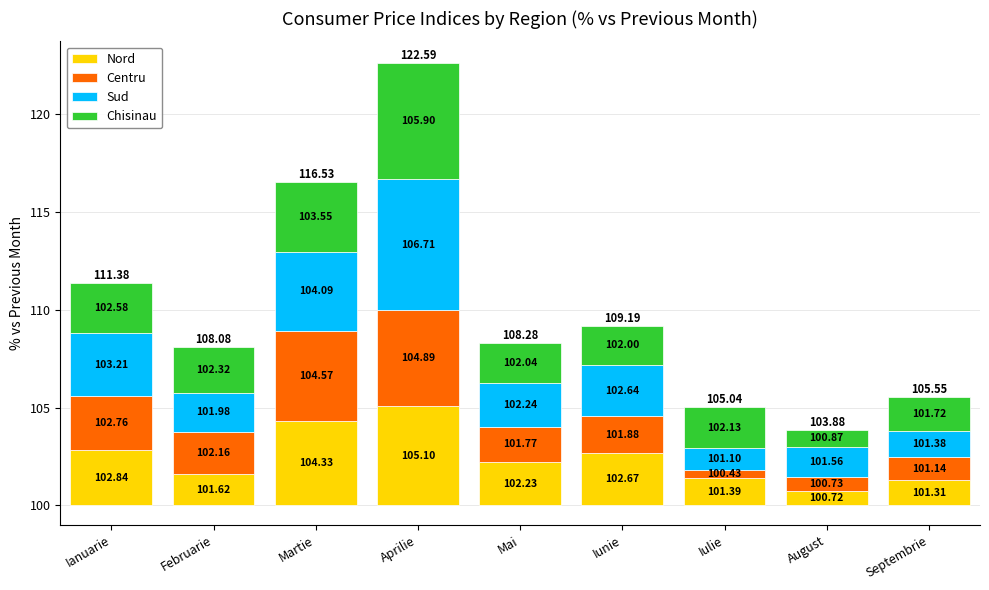

Reading right to left, transcribe all the data shown in this chart.

Nord: 1.3	0.7	1.4	2.7	2.2	5.1	4.3	1.6	2.8
Centru: 1.1	0.7	0.4	1.9	1.8	4.9	4.6	2.2	2.8
Sud: 1.4	1.6	1.1	2.6	2.2	6.7	4.1	2.0	3.2
Chisinau: 1.7	0.9	2.1	2.0	2.0	5.9	3.5	2.3	2.6